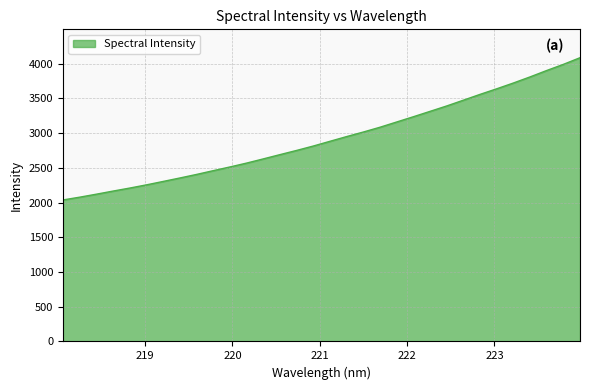

What is the difference between the maximum and minimum values?

2047.9